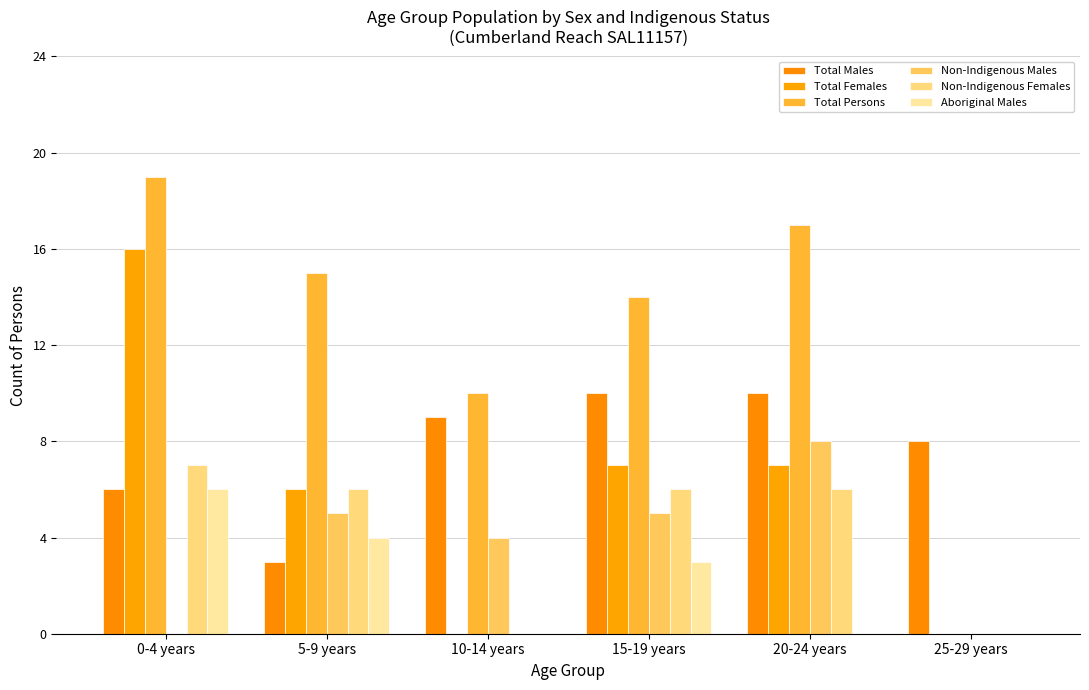

What are all the series names shown in the legend?

Total Males, Total Females, Total Persons, Non-Indigenous Males, Non-Indigenous Females, Aboriginal Males